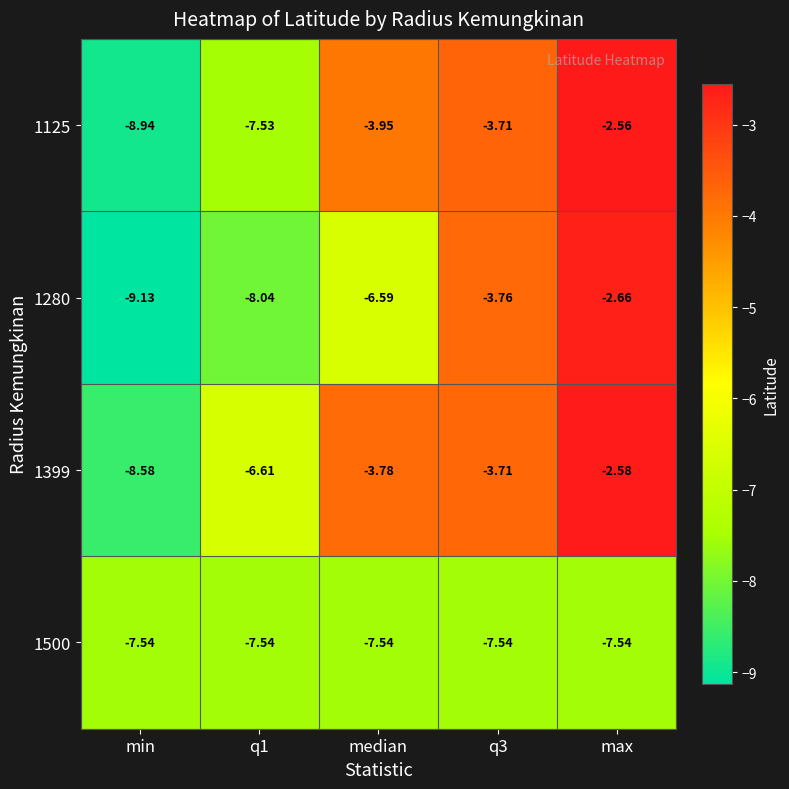

Is the value of 1500 at q3 greater than the value of 1280 at q3?

No